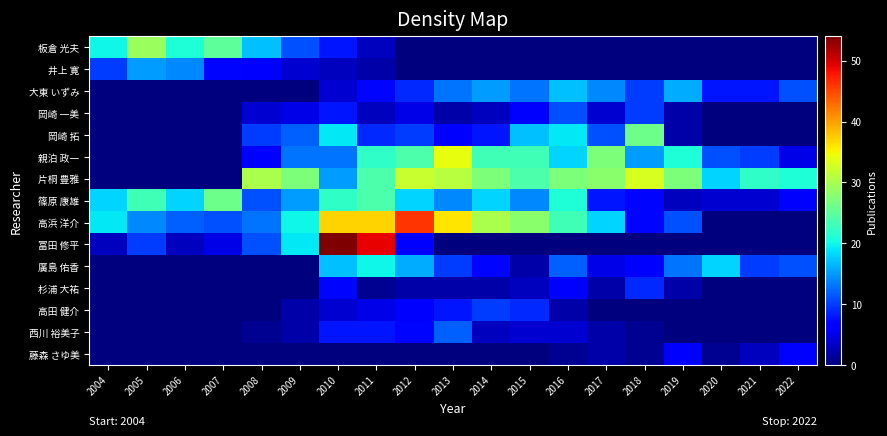

List the series in order of their peak value, lowest first.

藤森 さゆ美, 杉浦 大祐, 高田 健介, 岡崎 一美, 西川 裕美子, 井上 寛, 大東 いずみ, 廣島 佑香, 岡崎 拓, 篠原 康雄, 板倉 光夫, 片桐 豊雅, 親泊 政一, 高浜 洋介, 冨田 修平